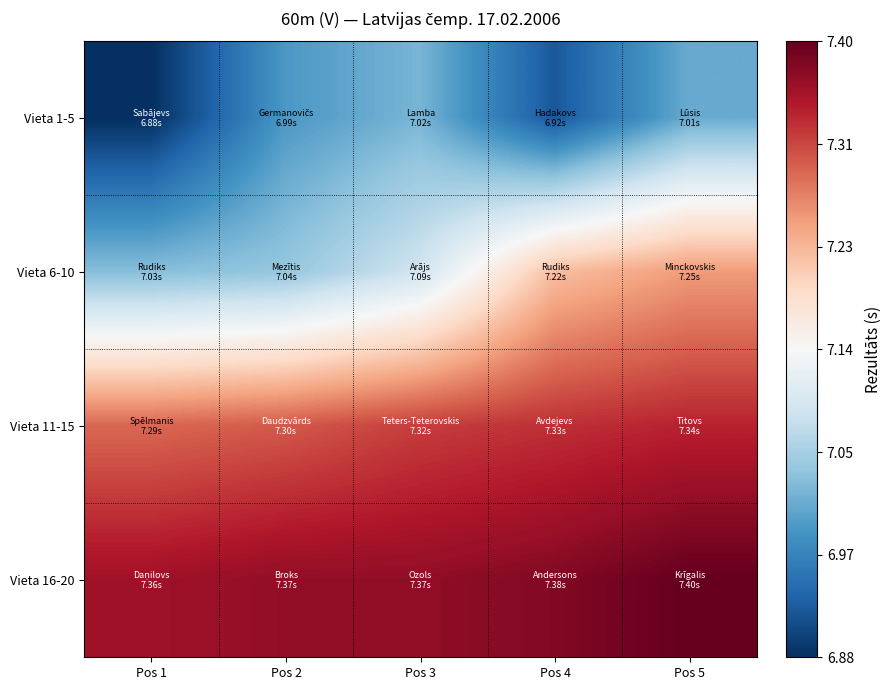

Which has a higher value, Pos 4 or Pos 3?

Pos 3